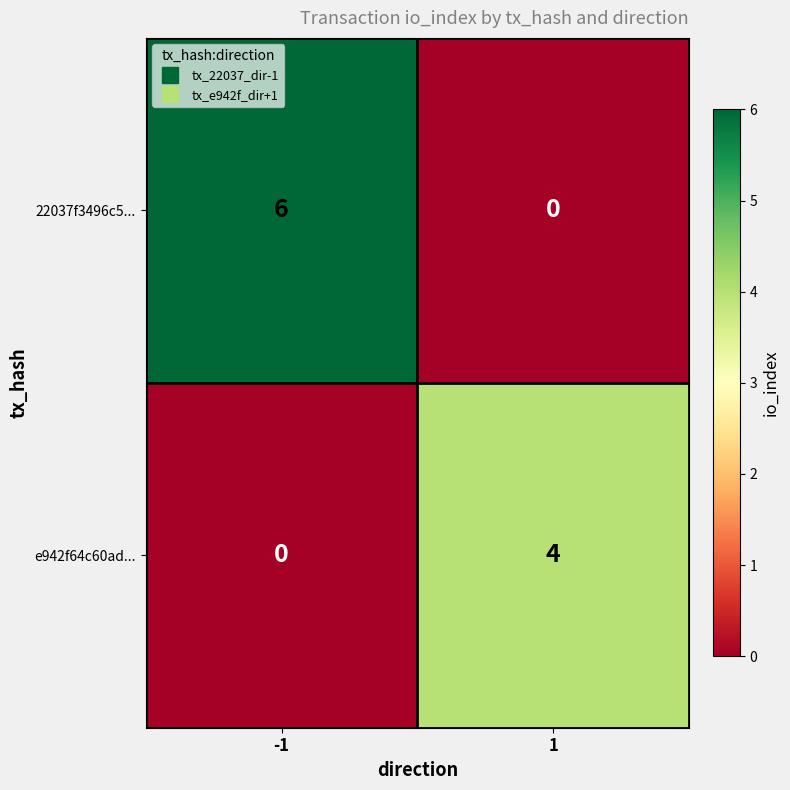

The value of e942f64c60ad... at -1 is 0. True or false?

True